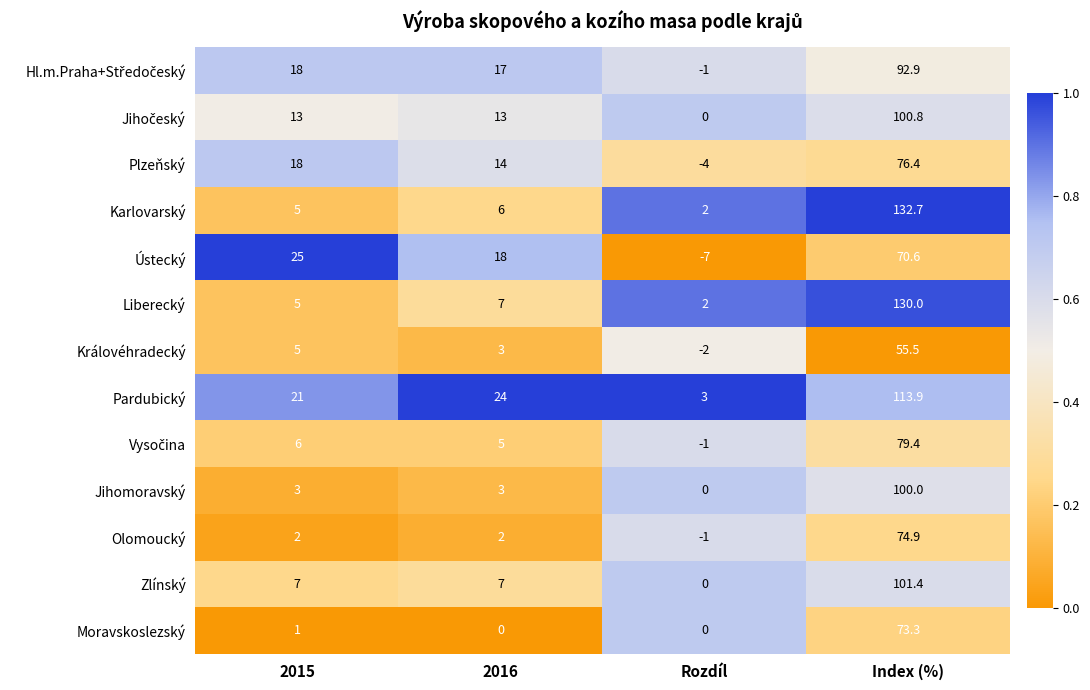

What is the sum of all Královéhradecký values?

61.5